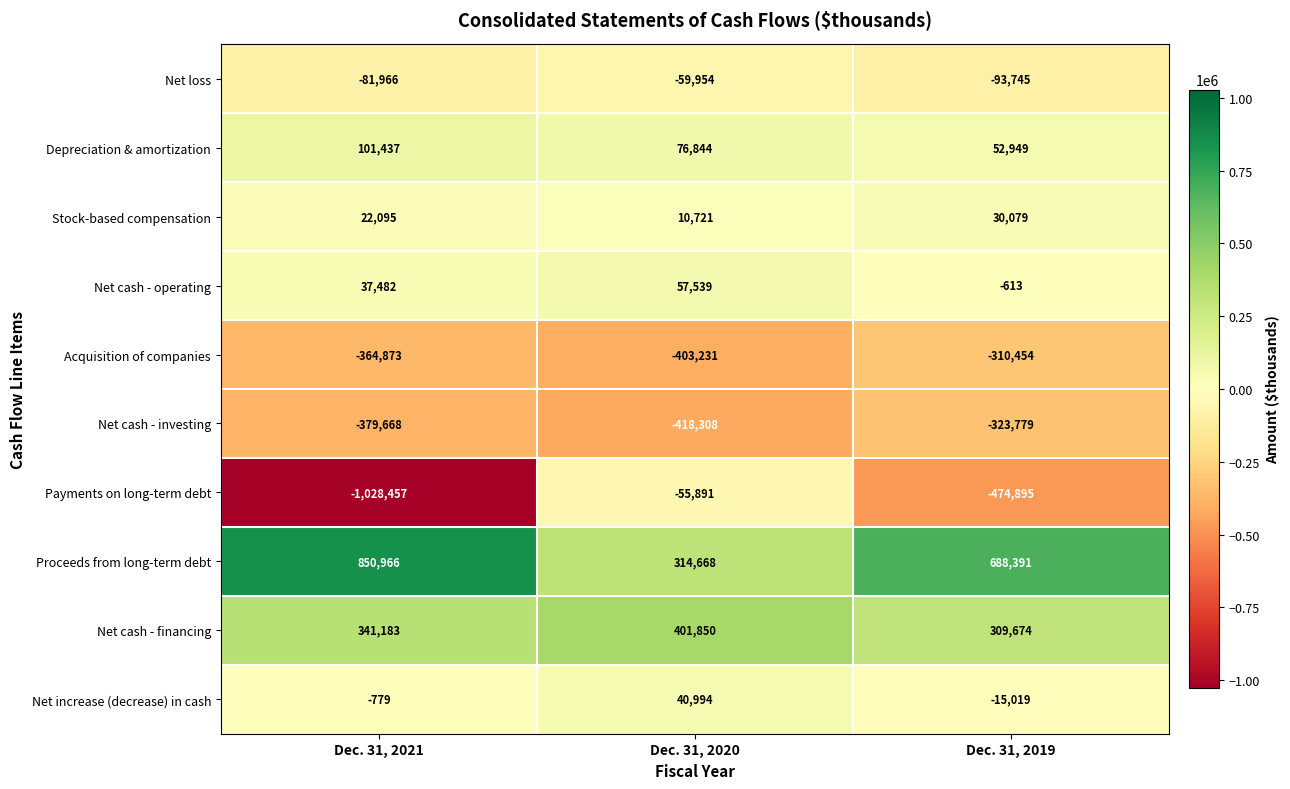

Rank the series by their maximum value, from lowest to highest.

Net cash - investing, Acquisition of companies, Net loss, Payments on long-term debt, Stock-based compensation, Net increase (decrease) in cash, Net cash - operating, Depreciation & amortization, Net cash - financing, Proceeds from long-term debt